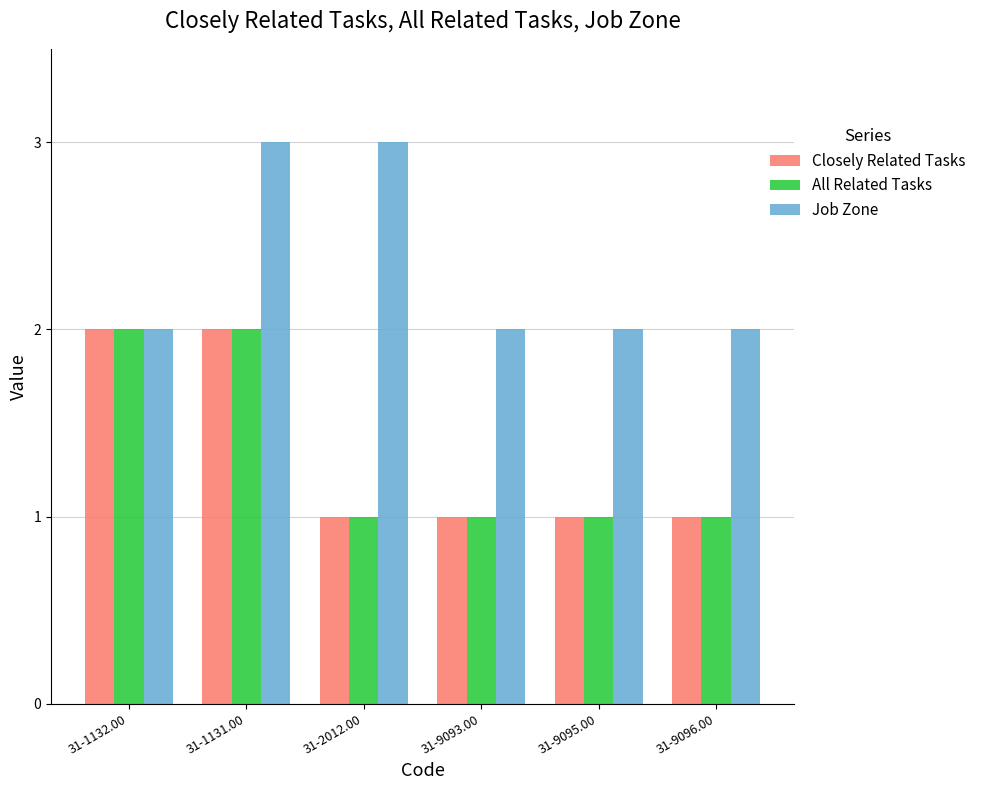

Reading left to right, list all the values displayed in this chart.

Closely Related Tasks: 2	2	1	1	1	1
All Related Tasks: 2	2	1	1	1	1
Job Zone: 2	3	3	2	2	2